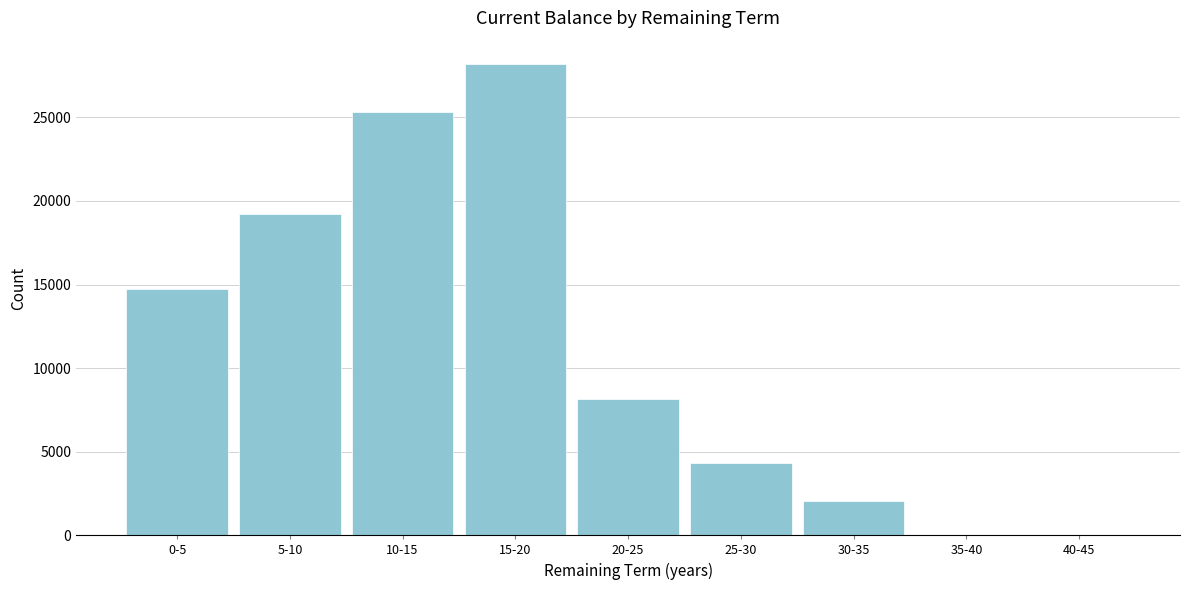

Where is the data nearest to the value 14091?

0-5